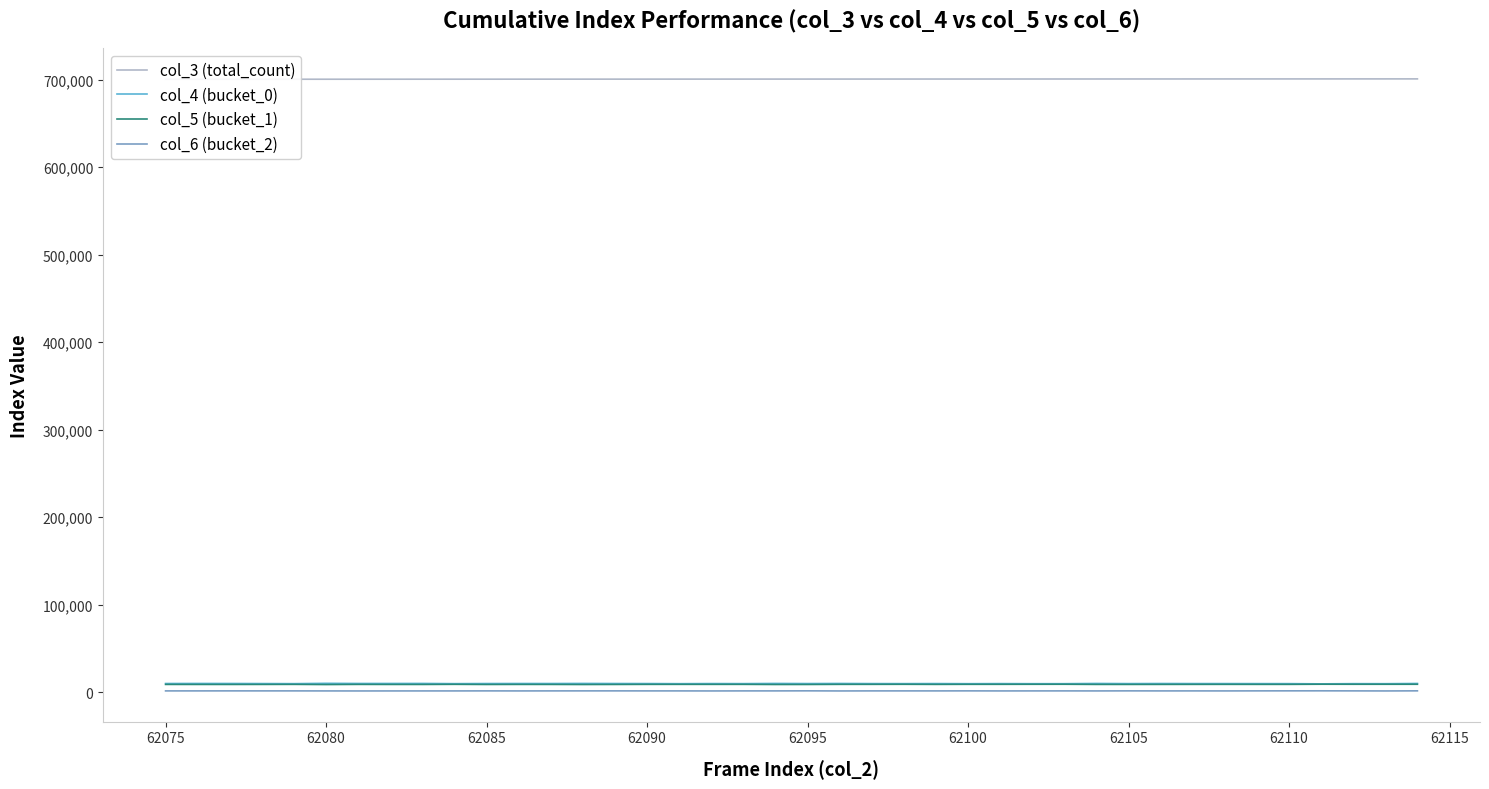

True or false: col_4 (bucket_0) and col_6 (bucket_2) cross at least once.

False